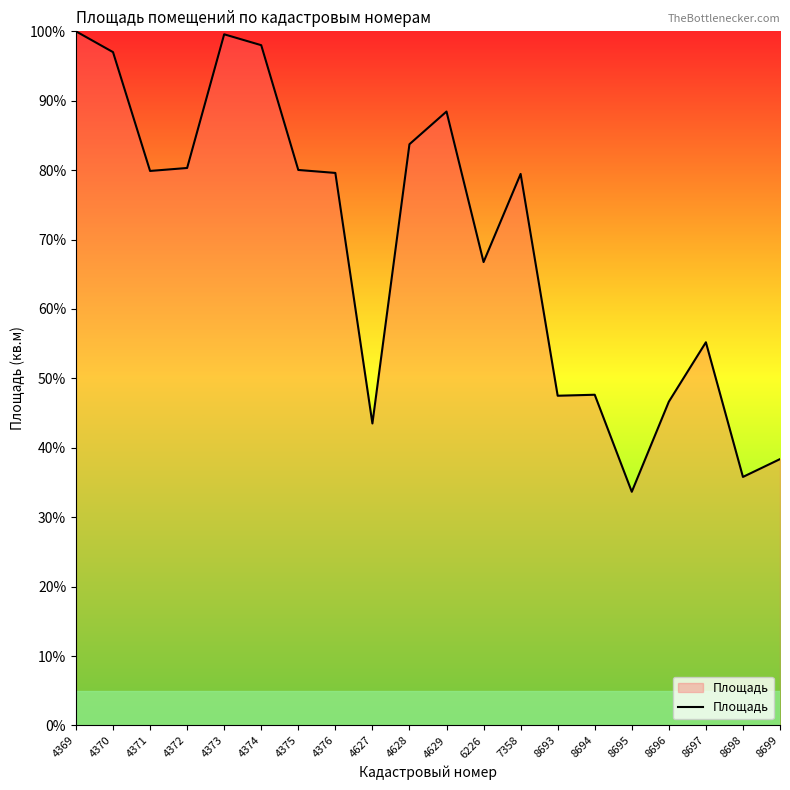

What is the difference between the maximum and minimum values?

66.3